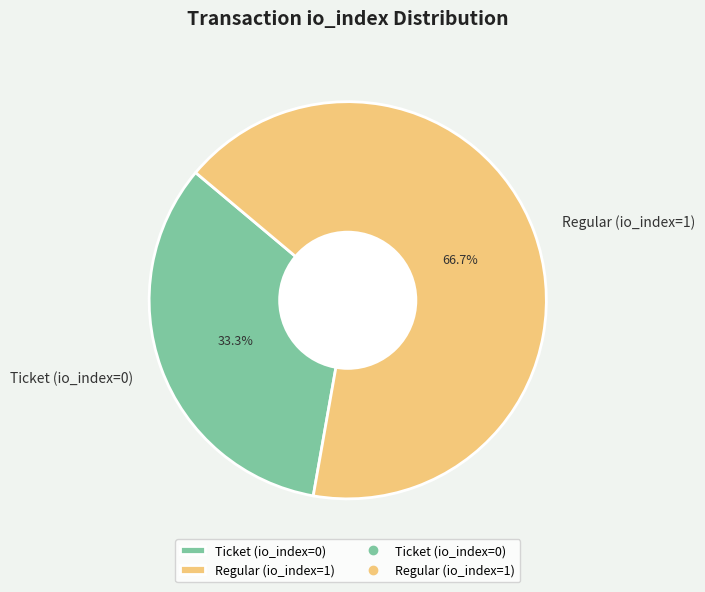

Combined, what portion of the pie is Ticket (io_index=0) and Regular (io_index=1)?

100.0%